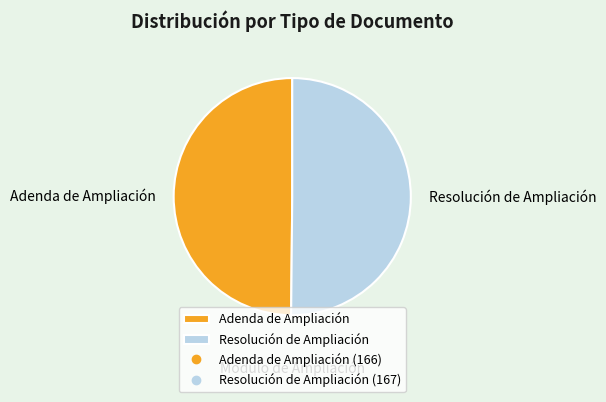

Do Adenda de Ampliación and Resolución de Ampliación together represent more than half of the pie?

Yes